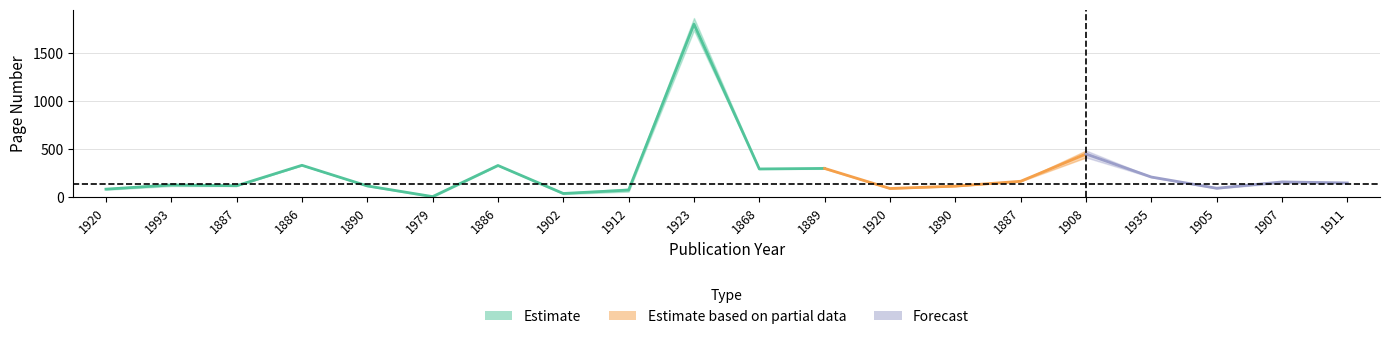

True or false: page_start has a value of 1 at 1979.

True